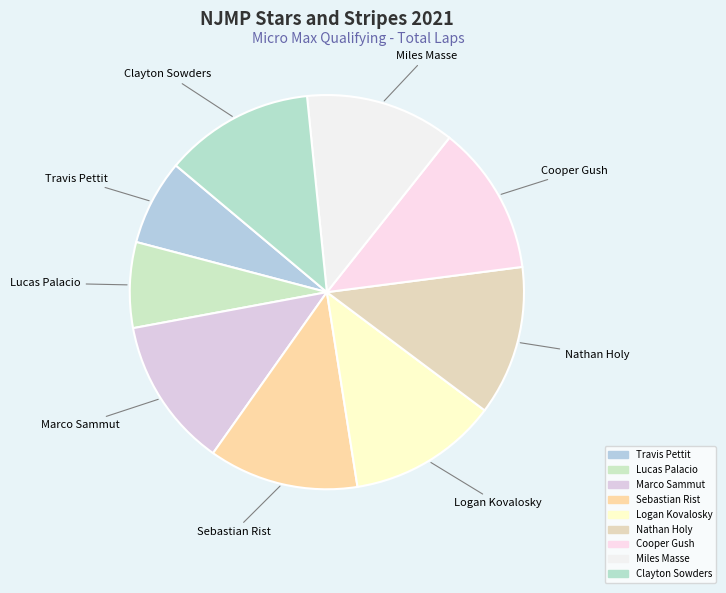

Does any single category account for the majority?

No